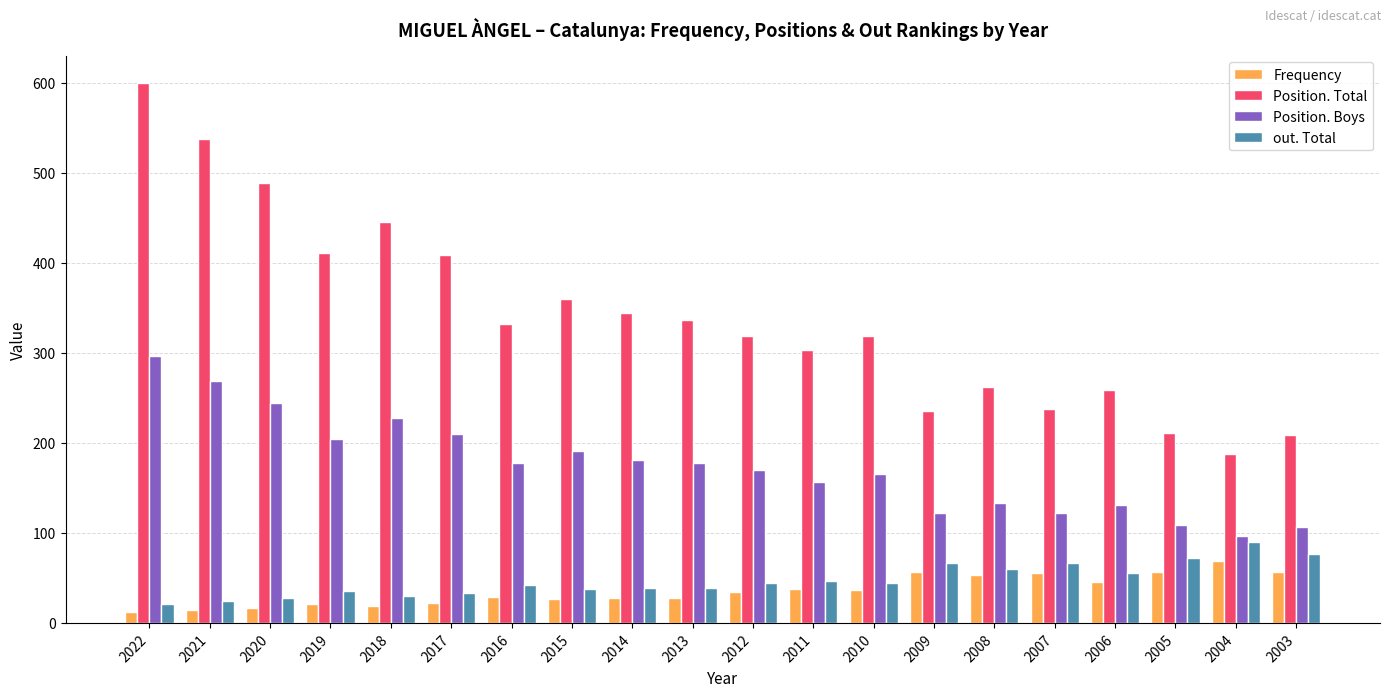

How many values in the Position. Total series are below 332?

10